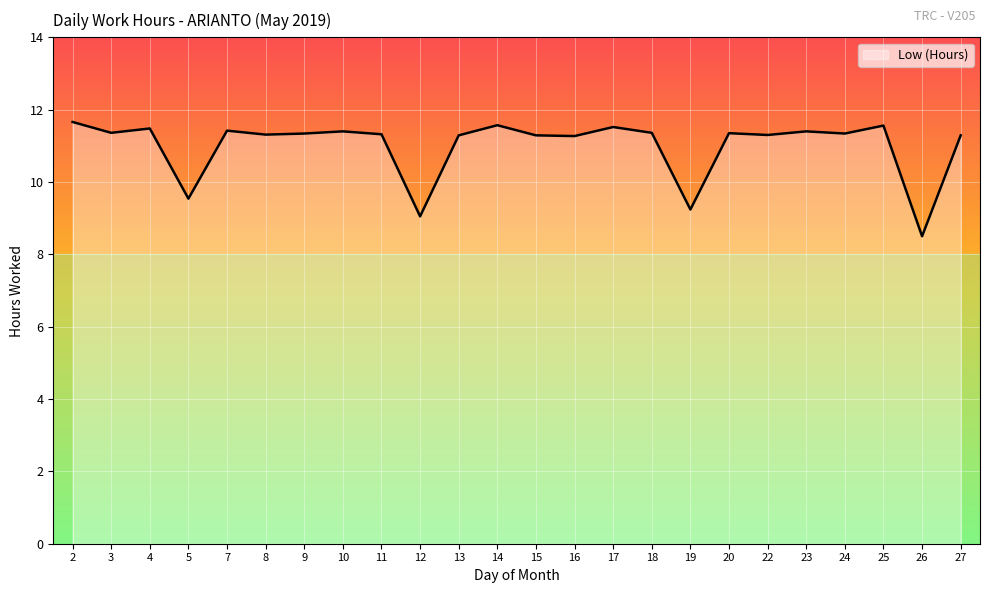

At which category does the chart reach its minimum across all series?

26